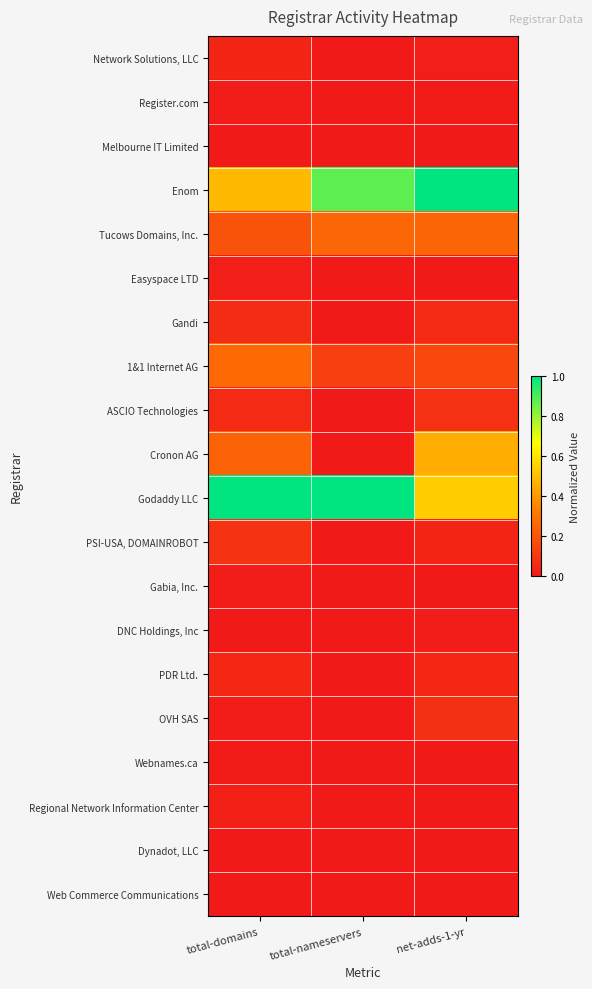

Reading left to right, list all the values displayed in this chart.

Network Solutions, LLC: total-domains=0.0	total-nameservers=0.0	net-adds-1-yr=0.0
Register.com: total-domains=0.0	total-nameservers=0.0	net-adds-1-yr=0.0
Melbourne IT Limited: total-domains=0.0	total-nameservers=0.0	net-adds-1-yr=0.0
Enom: total-domains=0.5	total-nameservers=0.9	net-adds-1-yr=1.0
Tucows Domains, Inc.: total-domains=0.2	total-nameservers=0.2	net-adds-1-yr=0.2
Easyspace LTD: total-domains=0.0	total-nameservers=0.0	net-adds-1-yr=0.0
Gandi: total-domains=0.1	total-nameservers=0.0	net-adds-1-yr=0.1
1&1 Internet AG: total-domains=0.3	total-nameservers=0.1	net-adds-1-yr=0.2
ASCIO Technologies: total-domains=0.1	total-nameservers=0.0	net-adds-1-yr=0.1
Cronon AG: total-domains=0.2	total-nameservers=0.0	net-adds-1-yr=0.5
Godaddy LLC: total-domains=1.0	total-nameservers=1.0	net-adds-1-yr=0.5
PSI-USA, DOMAINROBOT: total-domains=0.1	total-nameservers=0.0	net-adds-1-yr=0.0
Gabia, Inc.: total-domains=0.0	total-nameservers=0.0	net-adds-1-yr=0.0
DNC Holdings, Inc: total-domains=0.0	total-nameservers=0.0	net-adds-1-yr=0.0
PDR Ltd.: total-domains=0.0	total-nameservers=0.0	net-adds-1-yr=0.0
OVH SAS: total-domains=0.0	total-nameservers=0.0	net-adds-1-yr=0.1
Webnames.ca: total-domains=0.0	total-nameservers=0.0	net-adds-1-yr=0.0
Regional Network Information Center: total-domains=0.0	total-nameservers=0.0	net-adds-1-yr=0.0
Dynadot, LLC: total-domains=0.0	total-nameservers=0.0	net-adds-1-yr=0.0
Web Commerce Communications: total-domains=0.0	total-nameservers=0.0	net-adds-1-yr=0.0